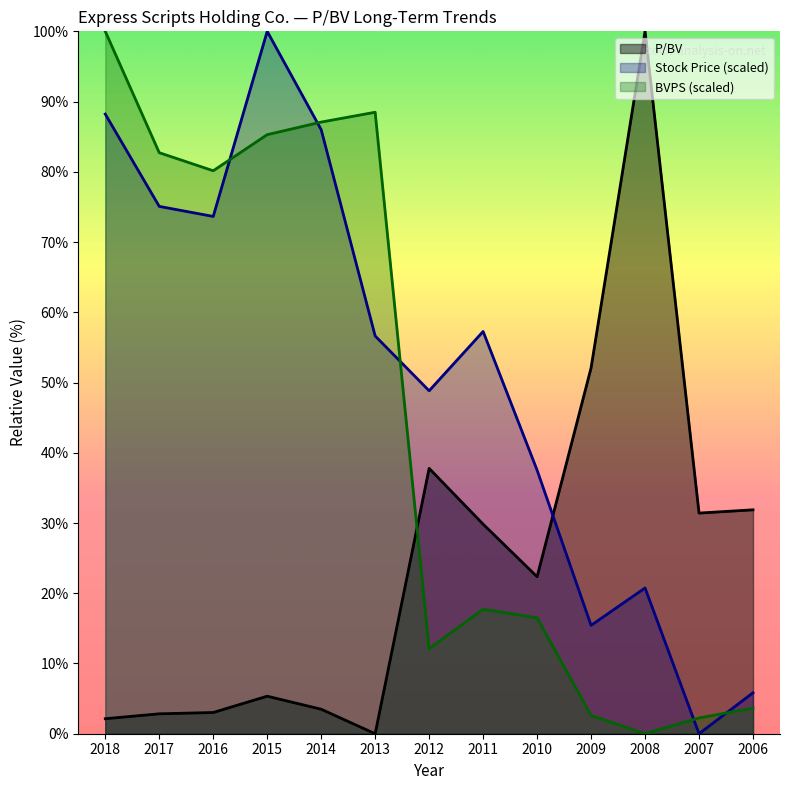

Does the chart have visible grid lines?

No